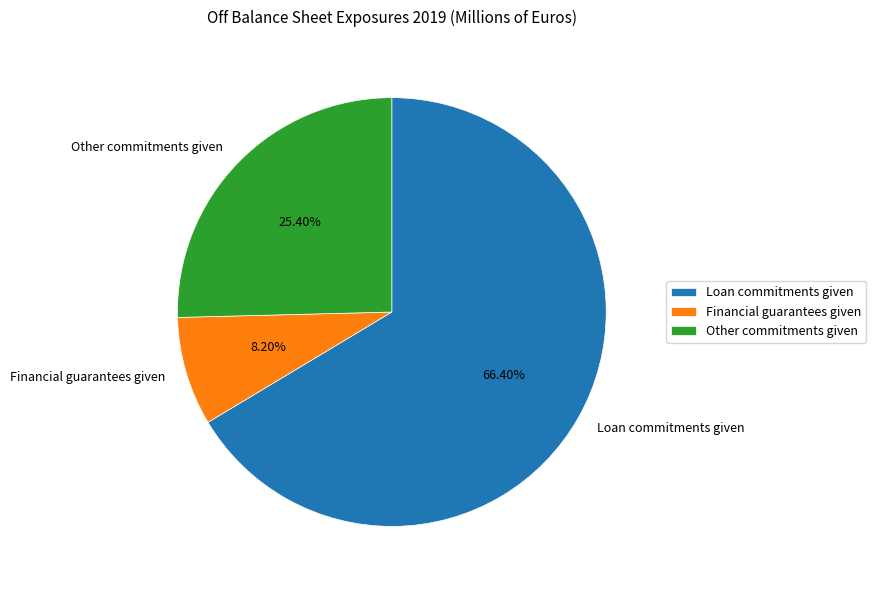

Does Loan commitments given represent more than half of the total?

Yes